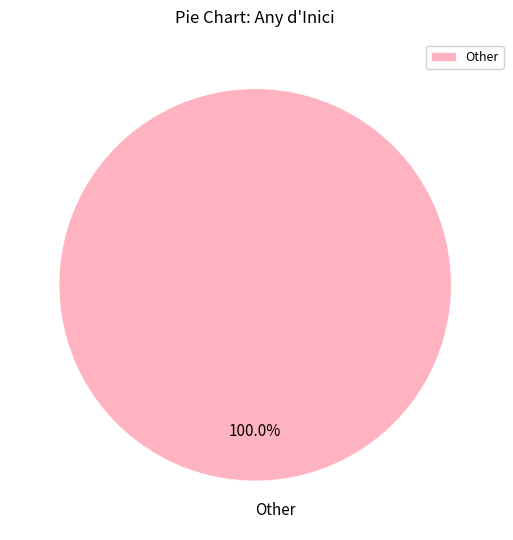

Is there a majority slice in this chart?

Yes